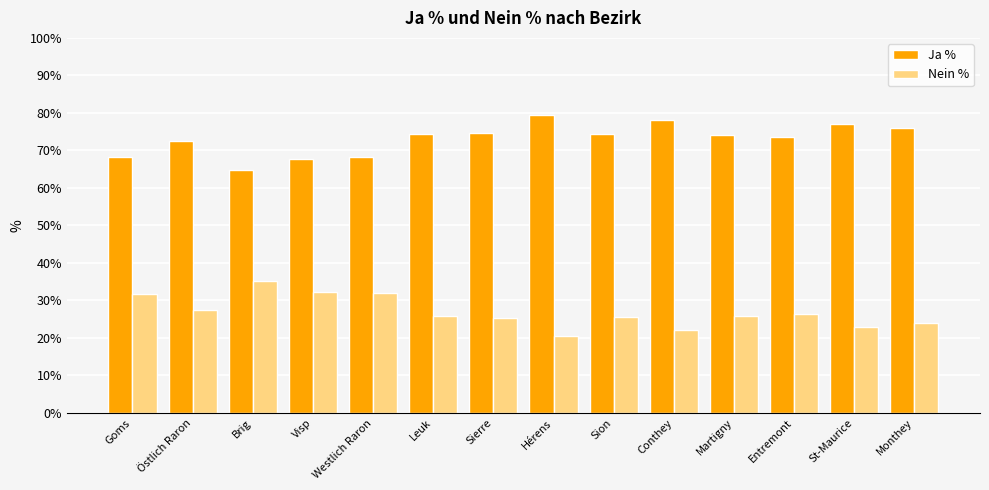

What is the total value across all series at Entremont?

100.0